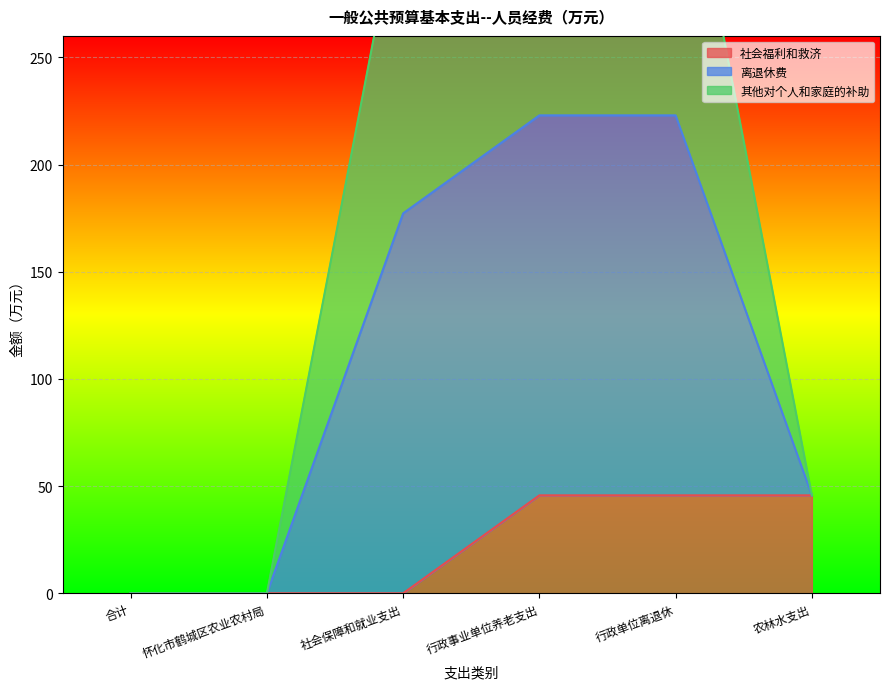

What is the label of the 2nd point from the left?

怀化市鹤城区农业农村局